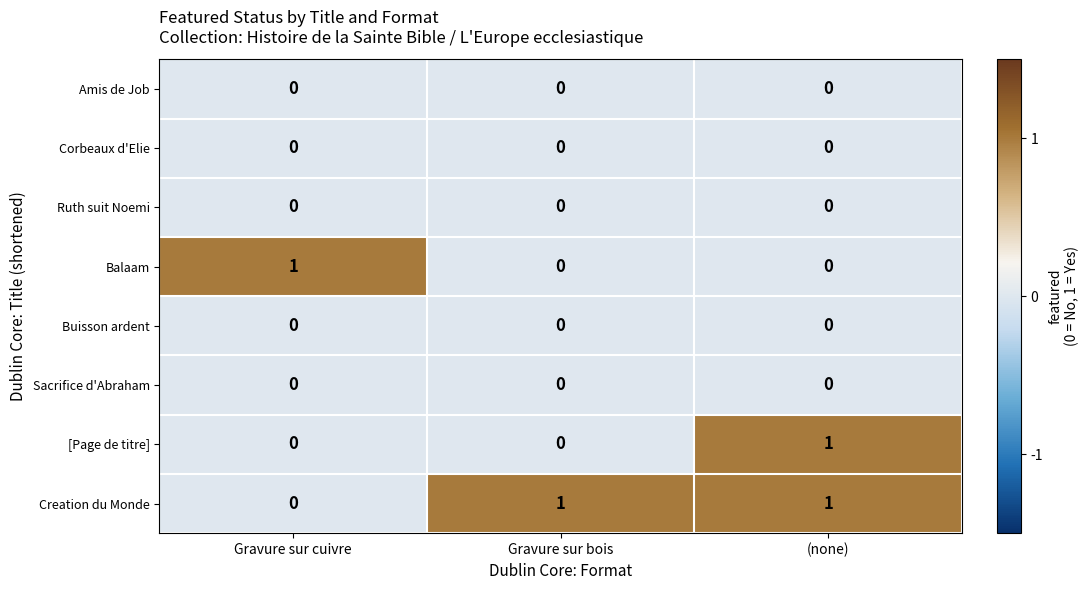

Which series has the largest total across all categories?

Creation du Monde